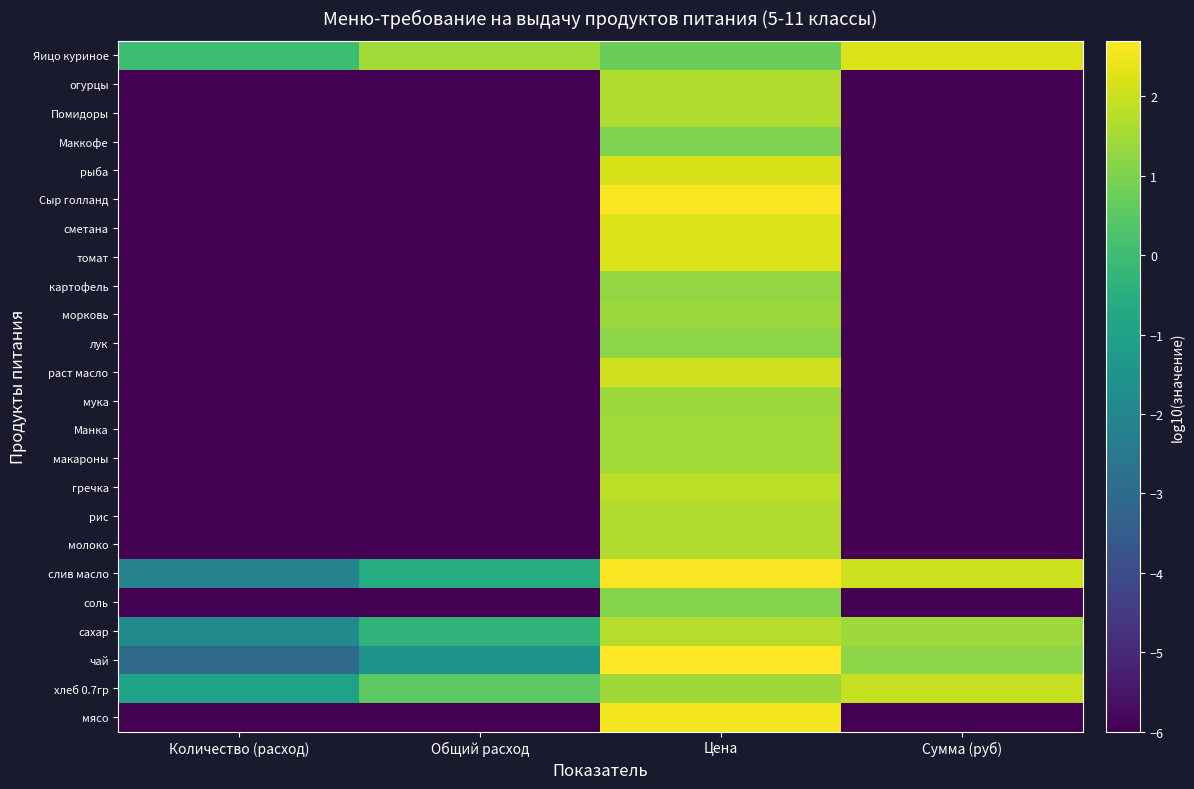

What is the total value across all series at Цена?

42.0